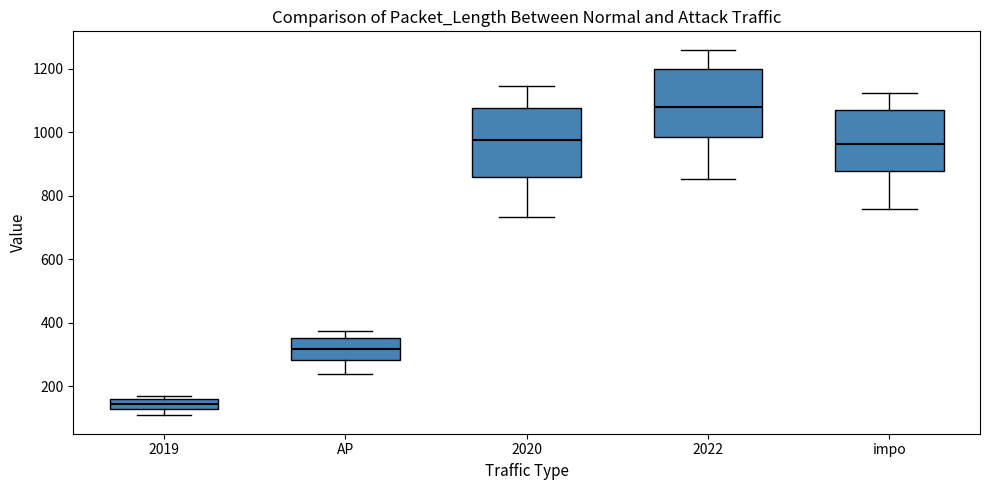

Reading left to right, read every box against the y-axis: the position of its median line, the range the box covers, and the ends of its whiskers. The values are not printed on the chart, so give them approximately, as read against the axis.

2019: median 140, box 120 to 160, whiskers 100 to 160 (just above the box's upper edge)
AP: median 320, box 280 to 360, whiskers 240 to 380
2020: median 980, box 860 to 1080, whiskers 740 to 1140
2022: median 1080, box 980 to 1200, whiskers 860 to 1260
impo: median 960, box 880 to 1060, whiskers 760 to 1120